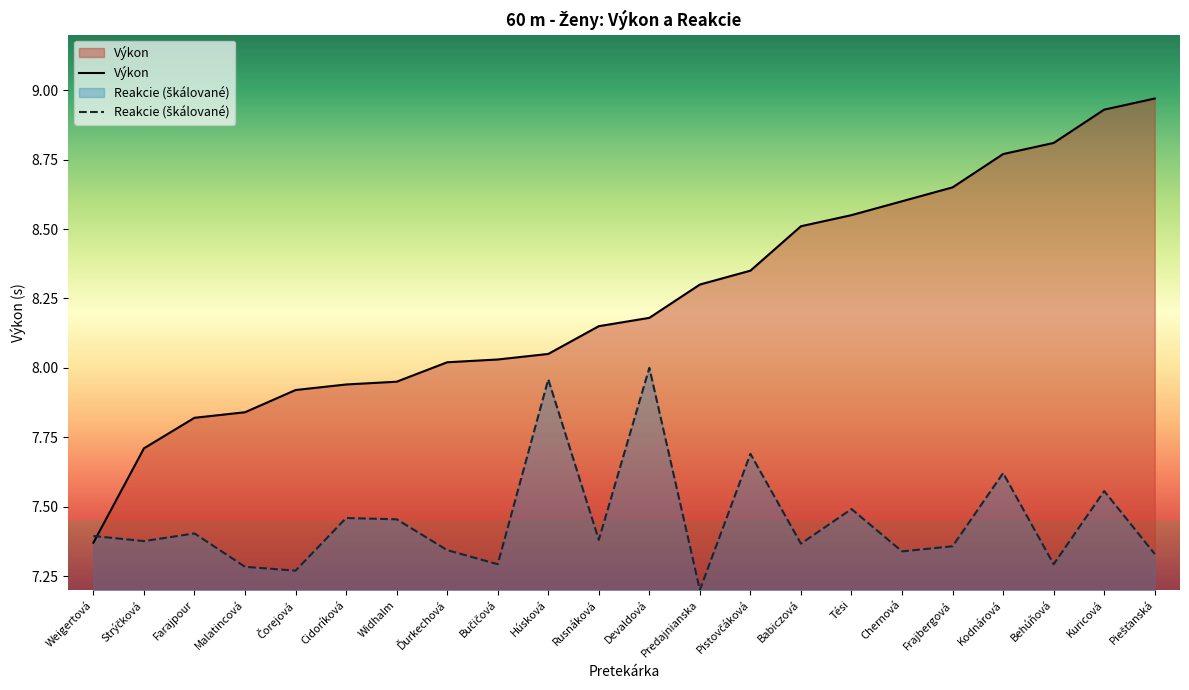

Is it true that Výkon equals 3.1 at Kuricová?

False